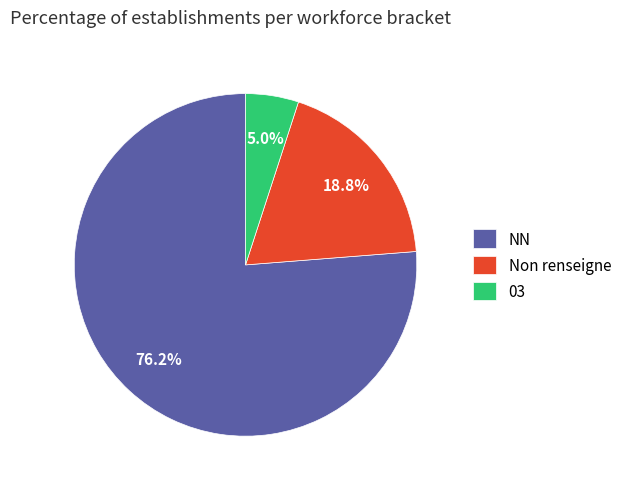

What is the majority slice?

NN